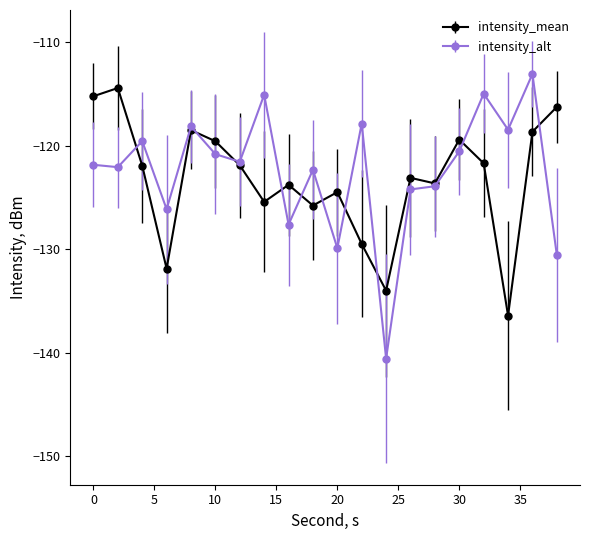

What is the smallest value displayed?

-140.6